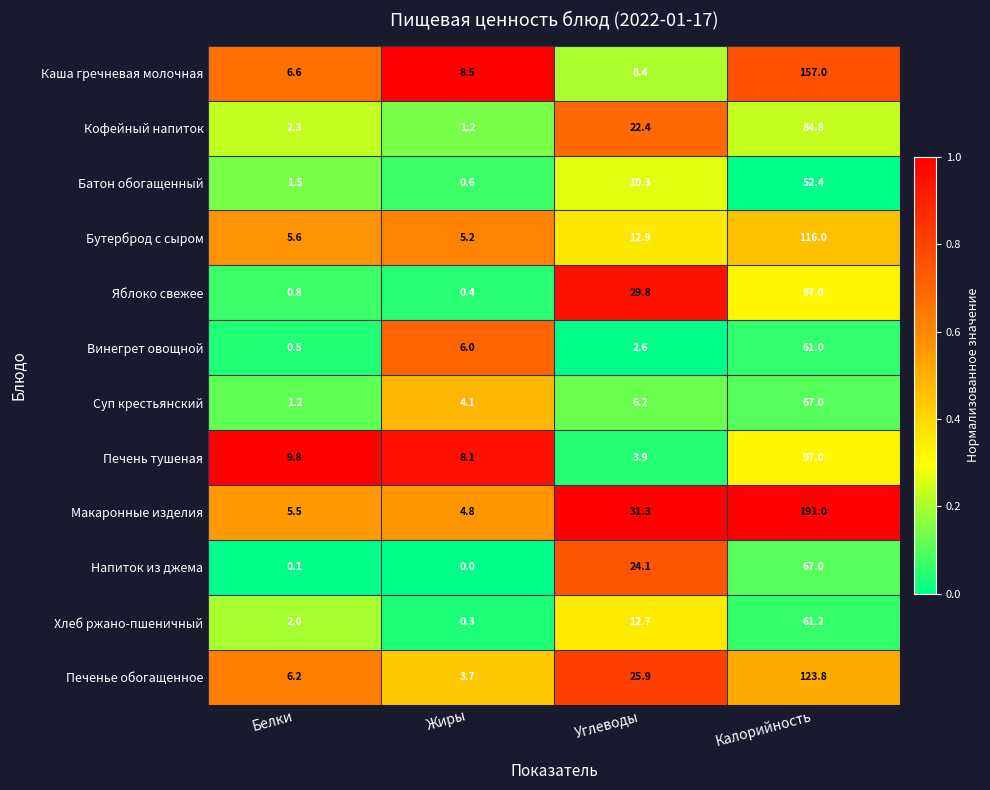

What is the difference between the Хлеб ржано-пшеничный values at Углеводы and Калорийность?

48.5